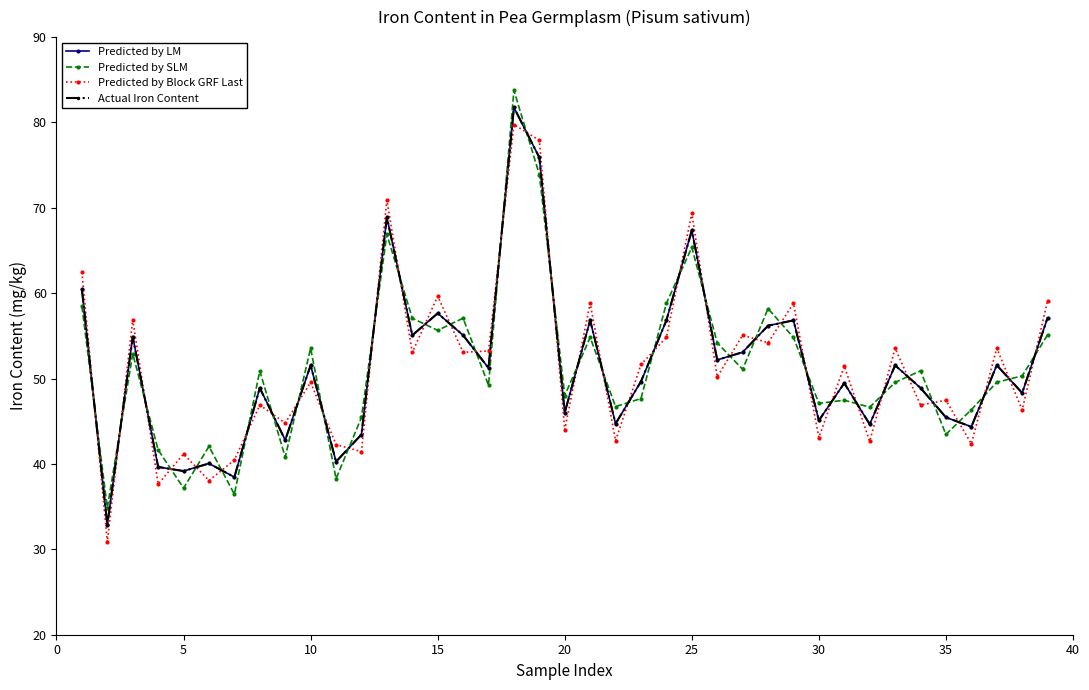

Does the chart have visible grid lines?

No